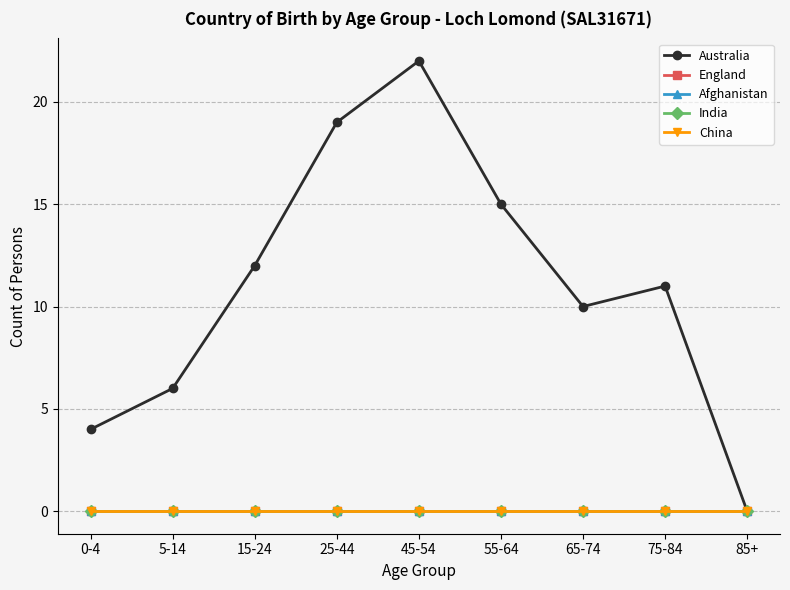

Which category has the lowest value across all series?

85+